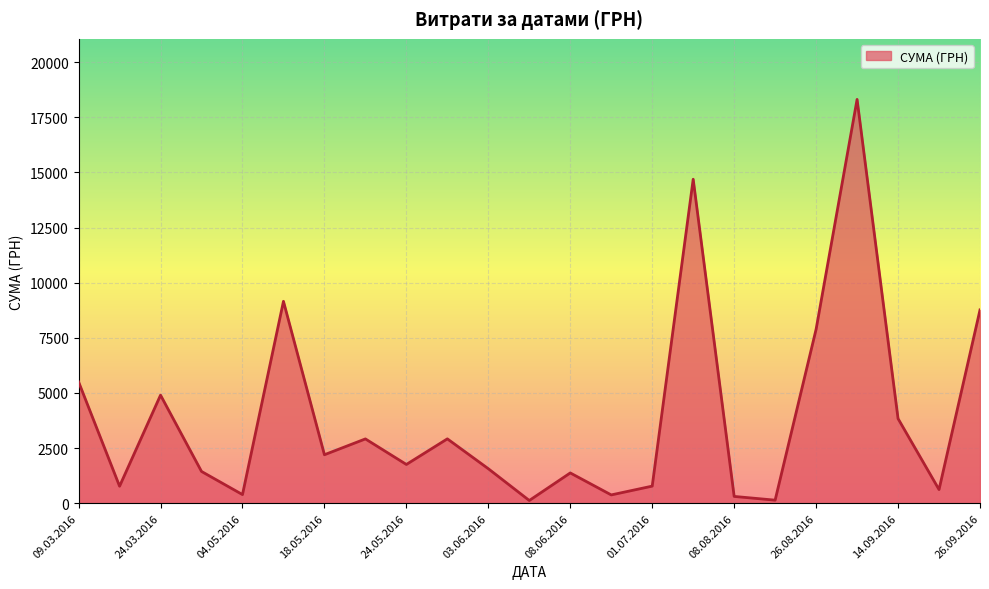

What is the maximum value shown in the chart?

18309.5